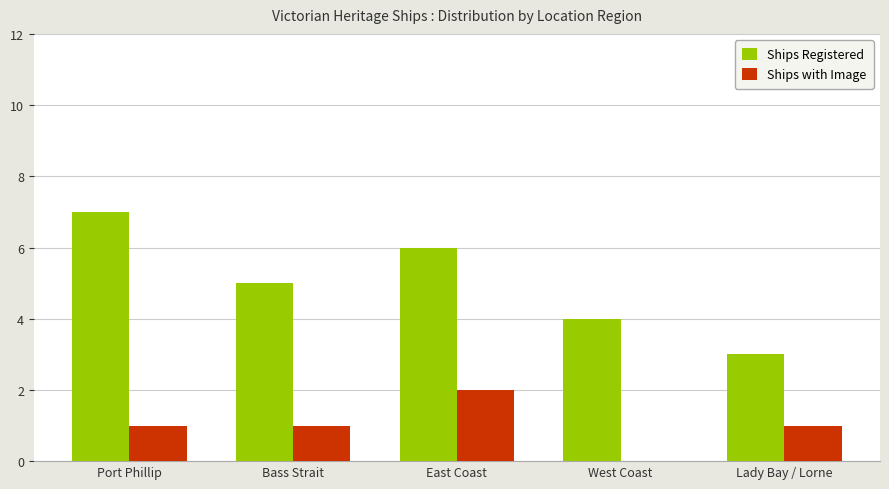

The value of Ships with Image at Bass Strait is 1. True or false?

True